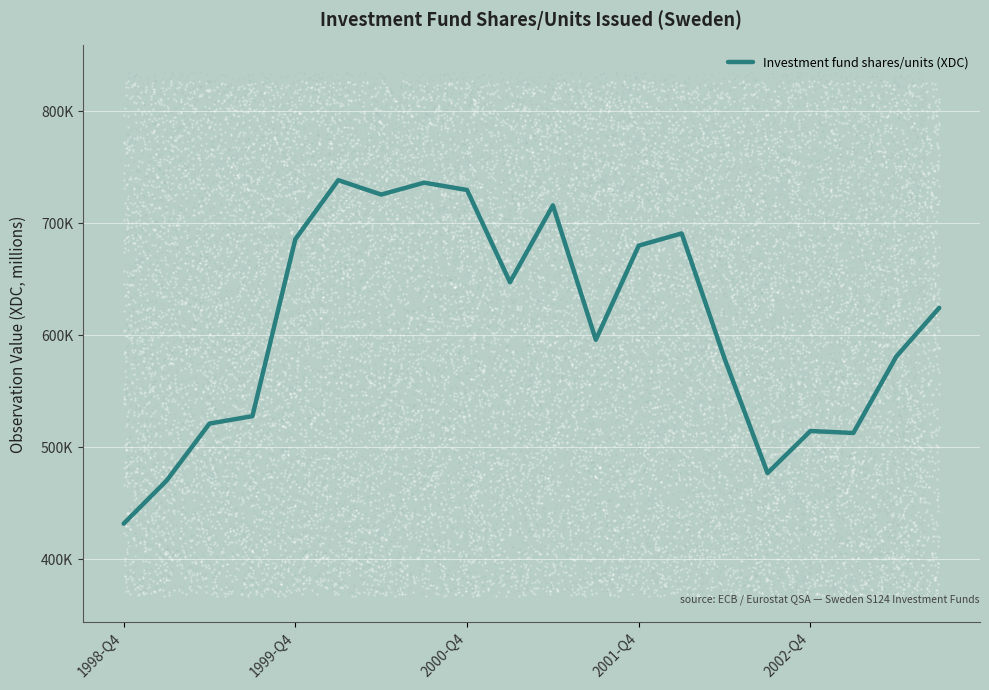

What is the change in value from 5 to 19?

-113994